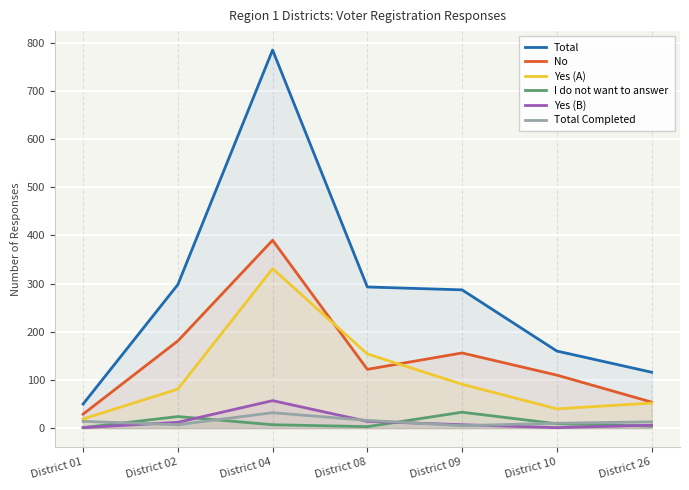

What is the lowest value of the I do not want to answer series?

1